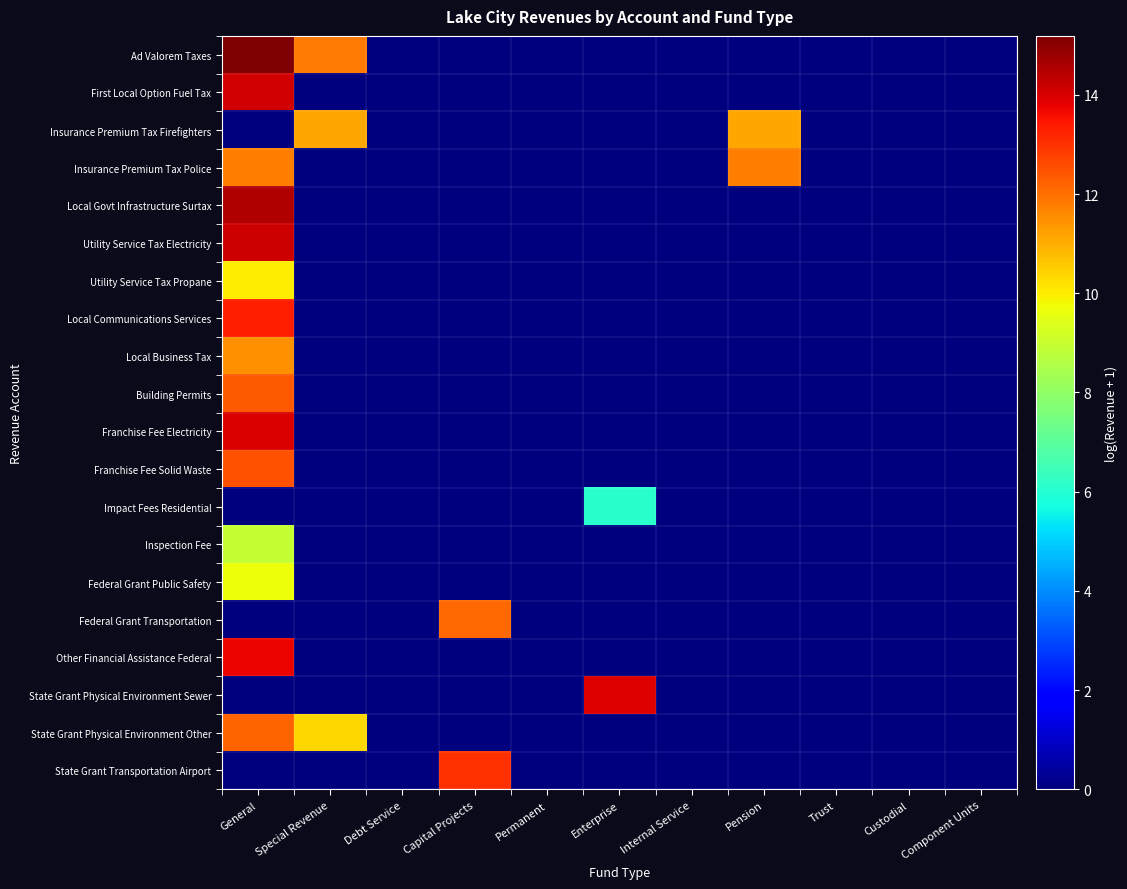

Which series has the largest range (max minus min)?

Ad Valorem Taxes